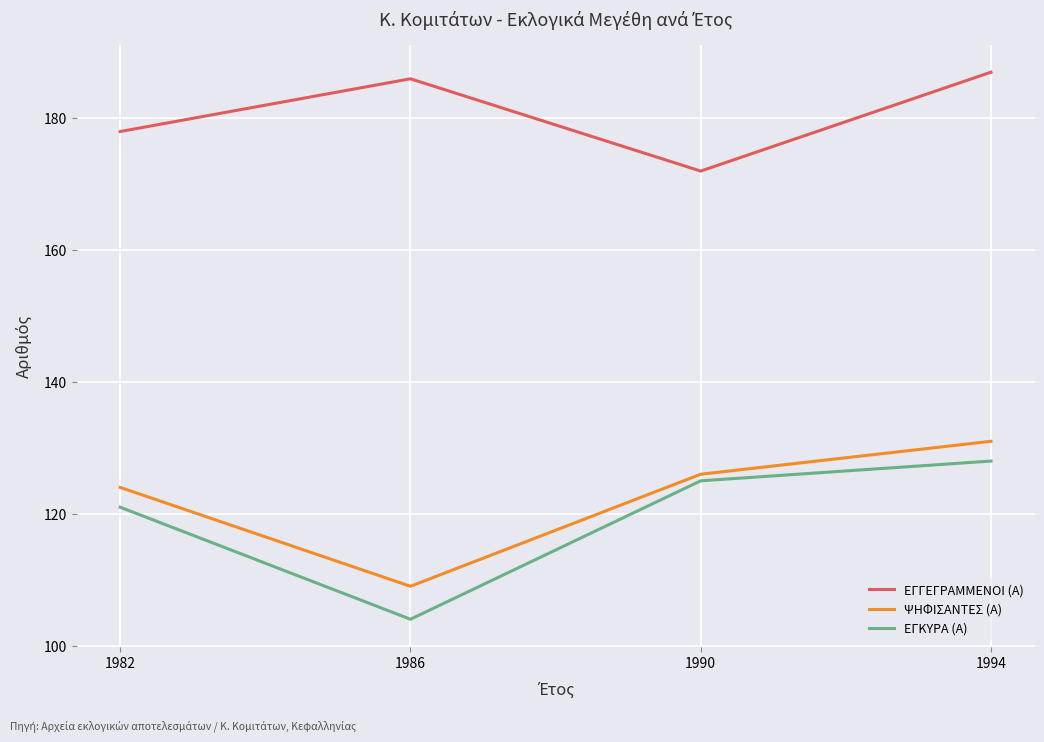

True or false: ΨΗΦΙΣΑΝΤΕΣ (Α) and ΕΓΓΕΓΡΑΜΜΕΝΟΙ (Α) intersect in this chart.

False